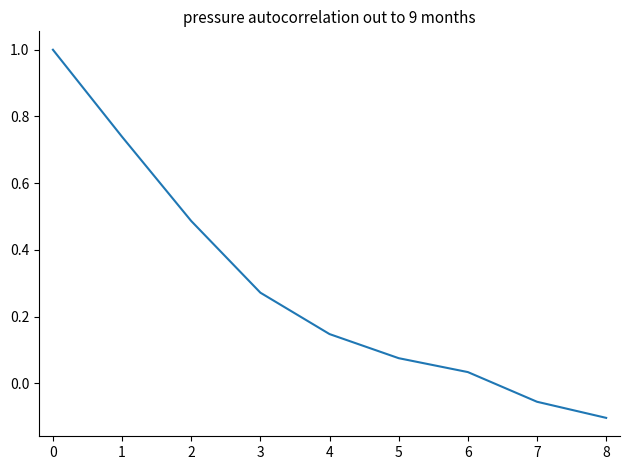

True or false: the data shows 0.2 at 1.

False